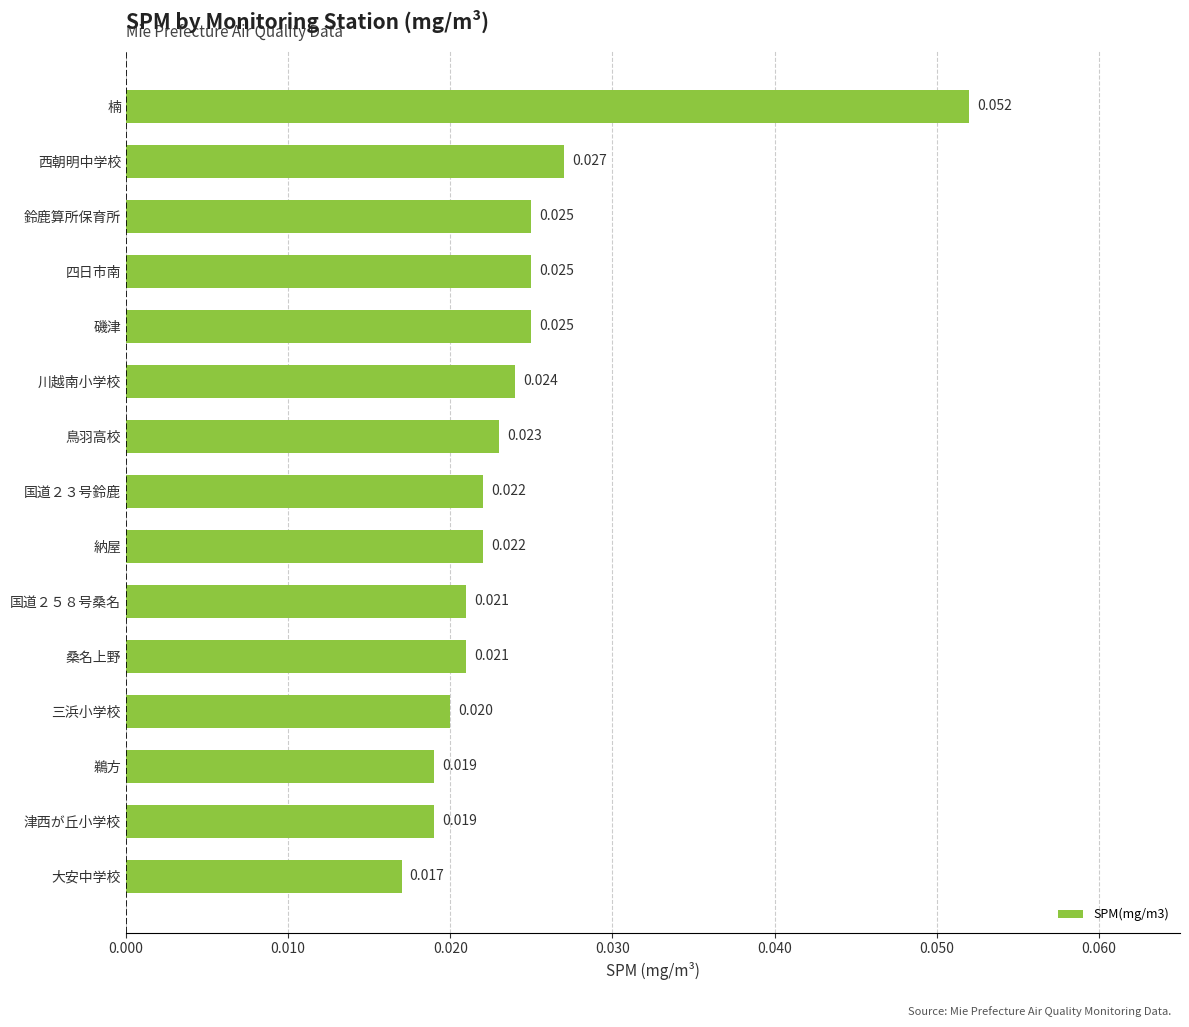

Which label corresponds to the smallest value in the chart?

大安中学校